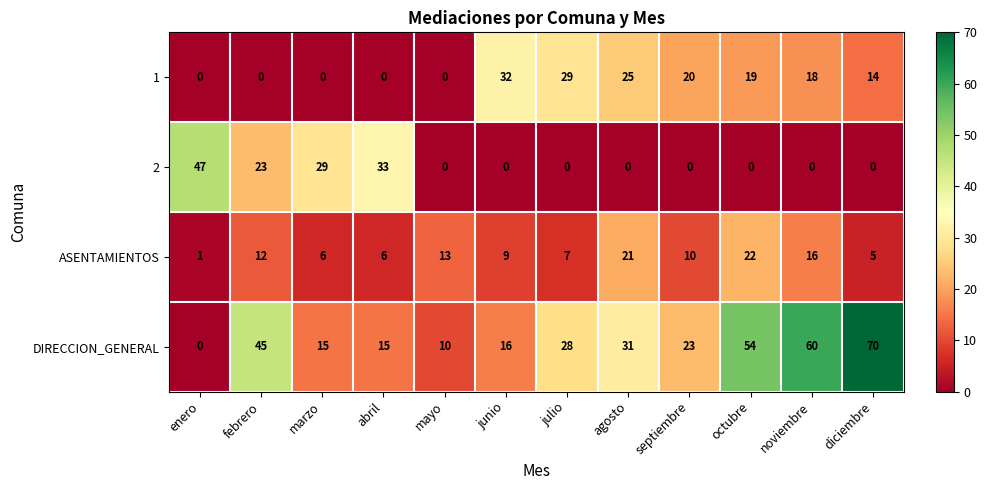

Which category has the highest value across all series?

diciembre